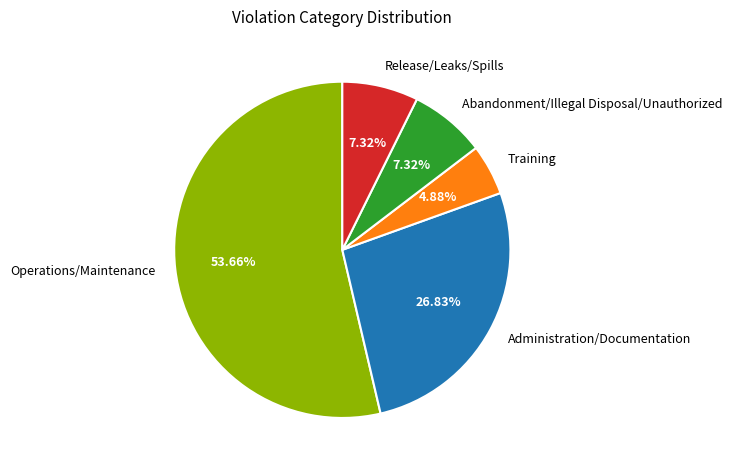

What percentage is the Abandonment/Illegal Disposal/Unauthorized slice, to the nearest percent?

7%